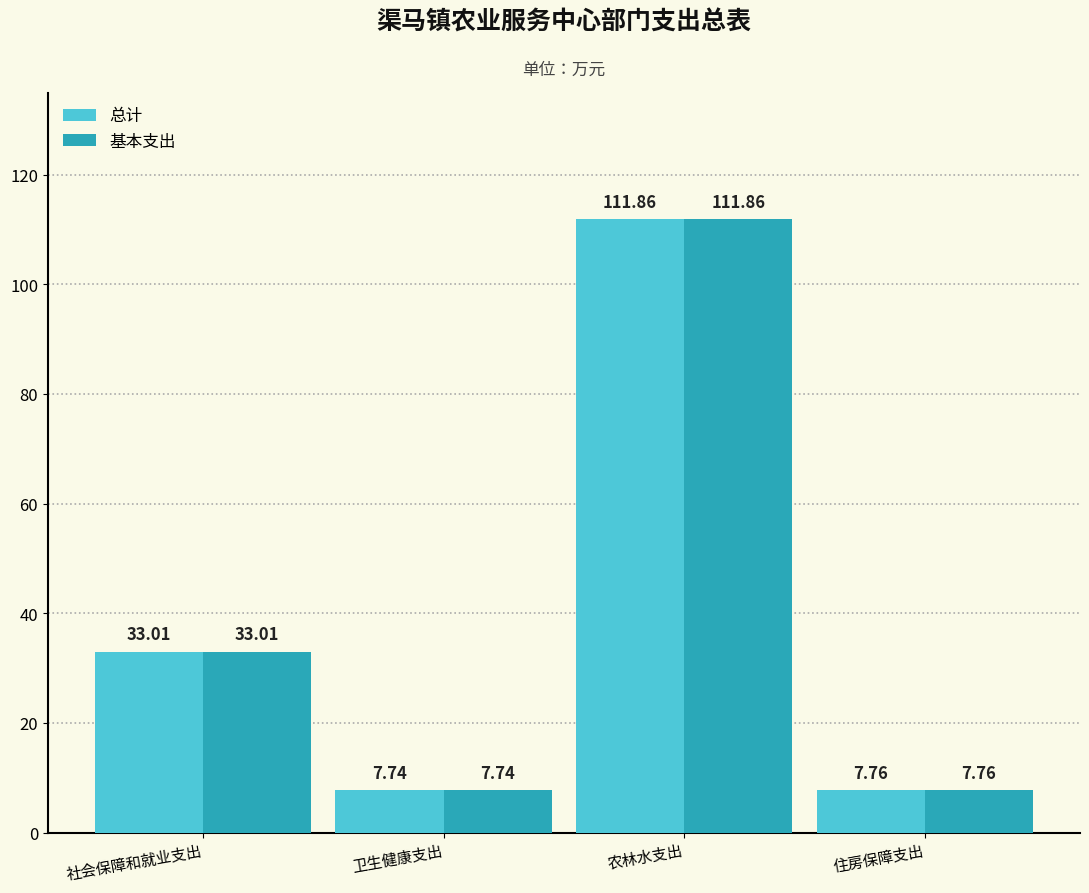

Does the chart contain stacked bars?

No